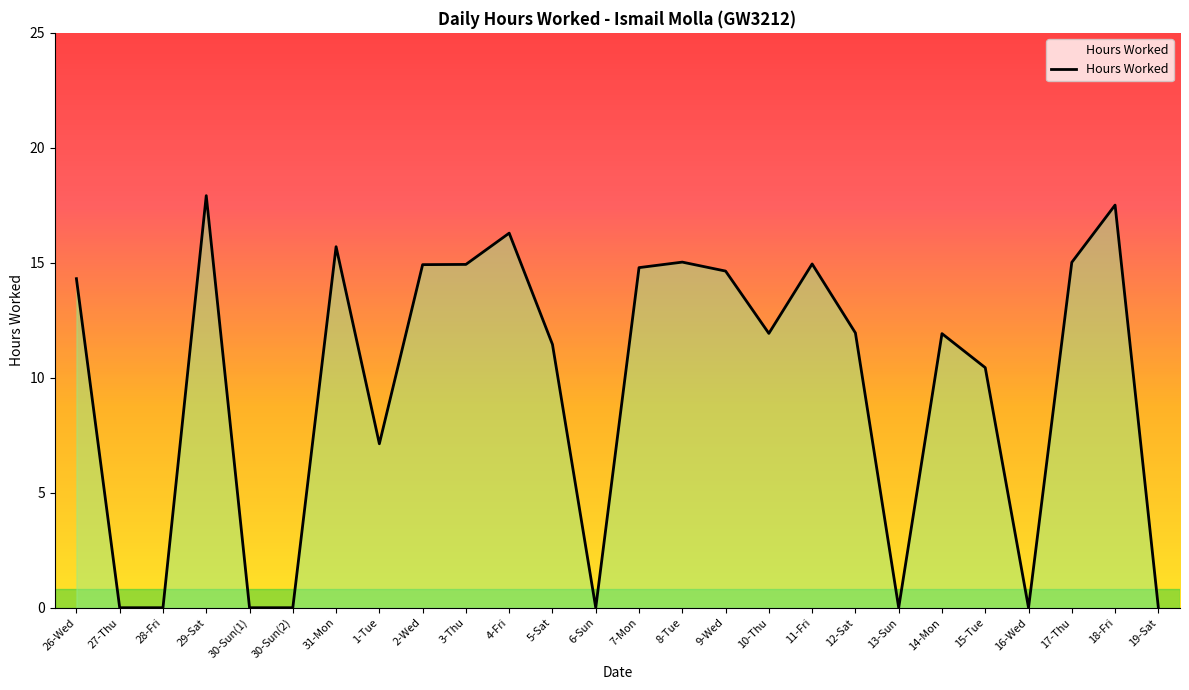

How many lines are shown in the chart?

1